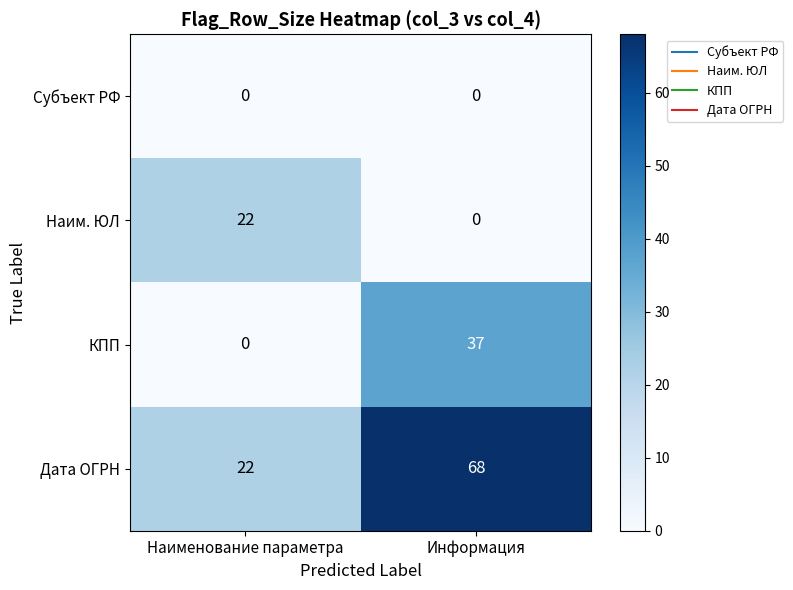

At how many categories does at least one series exceed 31?

1